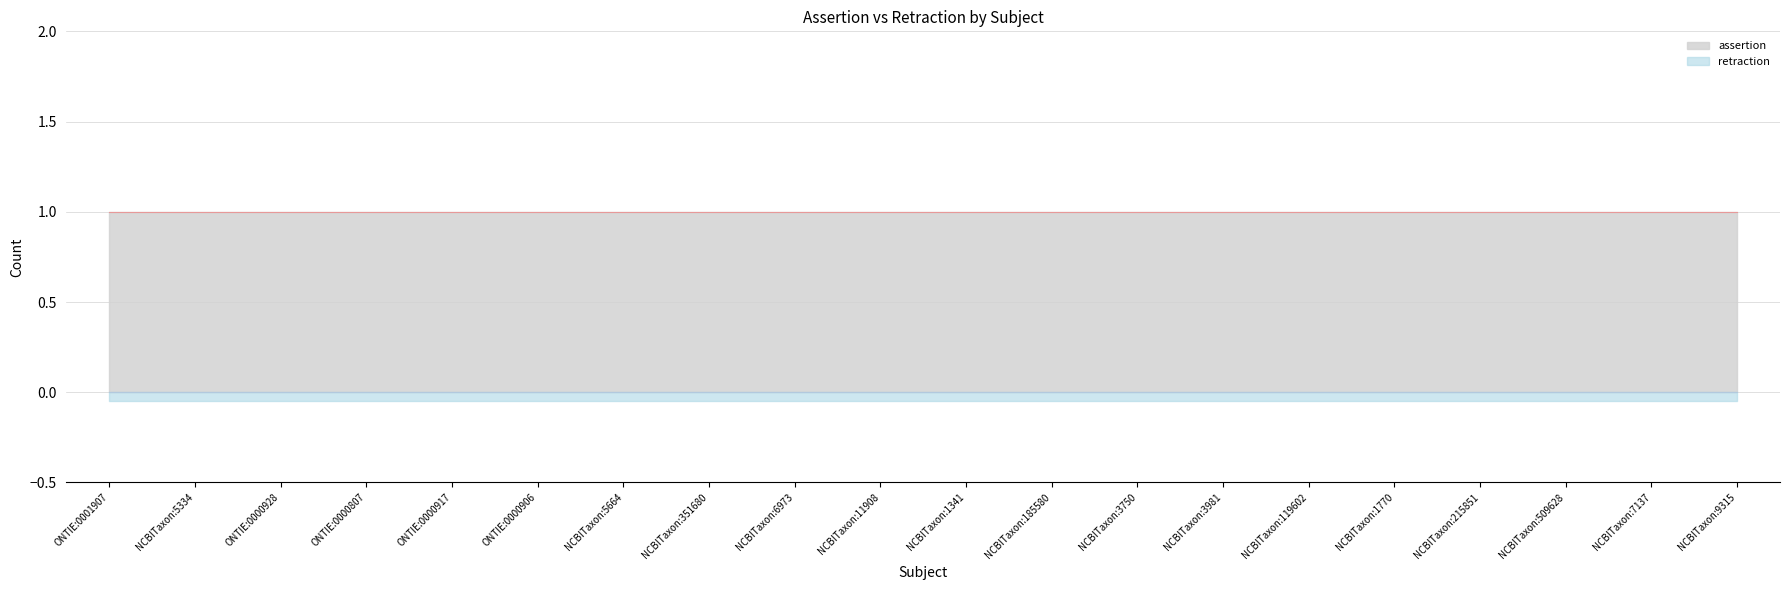

Reading right to left, list all the values displayed in this chart.

assertion: NCBITaxon:9315=1	NCBITaxon:7137=1	NCBITaxon:509628=1	NCBITaxon:215851=1	NCBITaxon:1770=1	NCBITaxon:119602=1	NCBITaxon:3981=1	NCBITaxon:3750=1	NCBITaxon:185580=1	NCBITaxon:1341=1	NCBITaxon:11908=1	NCBITaxon:6973=1	NCBITaxon:351680=1	NCBITaxon:5664=1	ONTIE:0000906=1	ONTIE:0000917=1	ONTIE:0000807=1	ONTIE:0000928=1	NCBITaxon:5334=1	ONTIE:0001907=1
retraction: NCBITaxon:9315=0	NCBITaxon:7137=0	NCBITaxon:509628=0	NCBITaxon:215851=0	NCBITaxon:1770=0	NCBITaxon:119602=0	NCBITaxon:3981=0	NCBITaxon:3750=0	NCBITaxon:185580=0	NCBITaxon:1341=0	NCBITaxon:11908=0	NCBITaxon:6973=0	NCBITaxon:351680=0	NCBITaxon:5664=0	ONTIE:0000906=0	ONTIE:0000917=0	ONTIE:0000807=0	ONTIE:0000928=0	NCBITaxon:5334=0	ONTIE:0001907=0